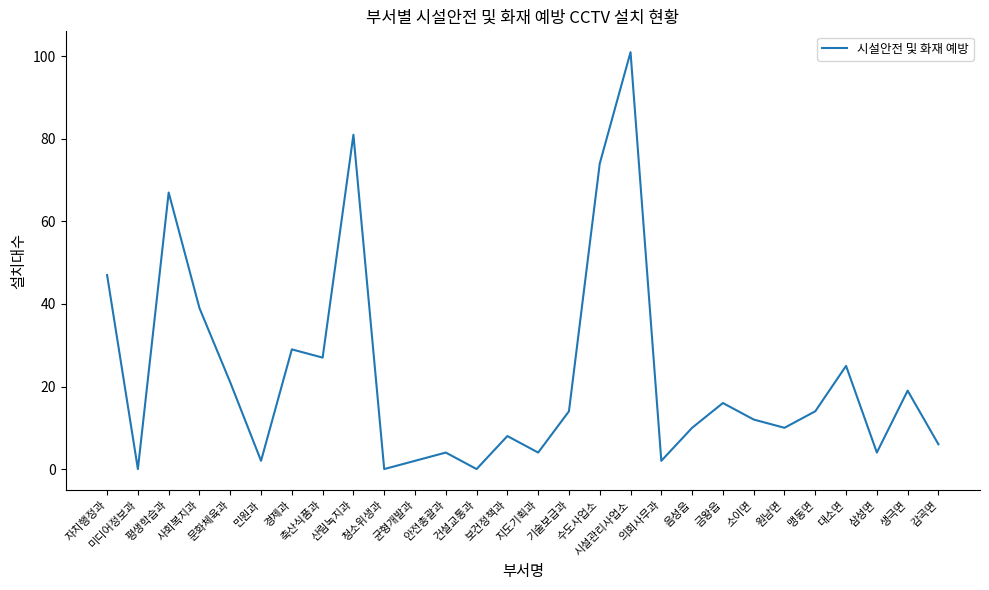

At which label is the value closest to 50?

자치행정과